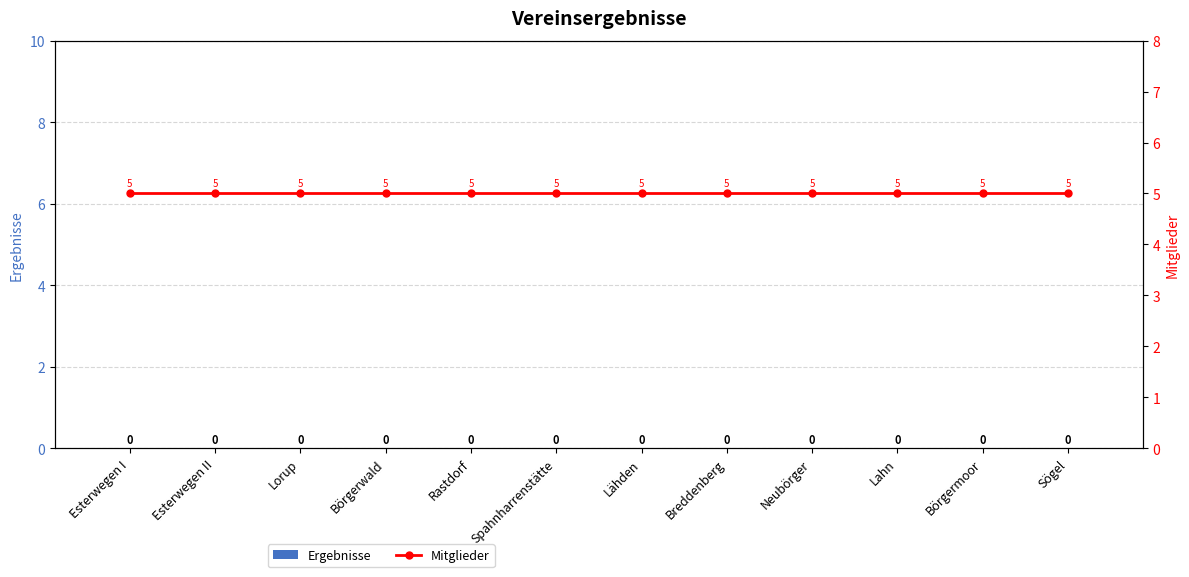

Between Esterwegen II and Börgerwald, which series saw the biggest shift?

Ergebnisse